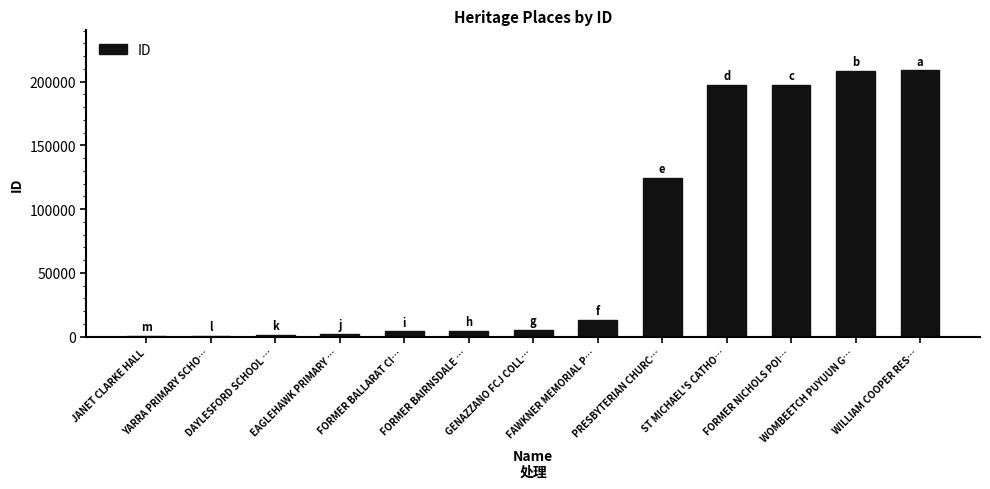

What is the average value?

74650